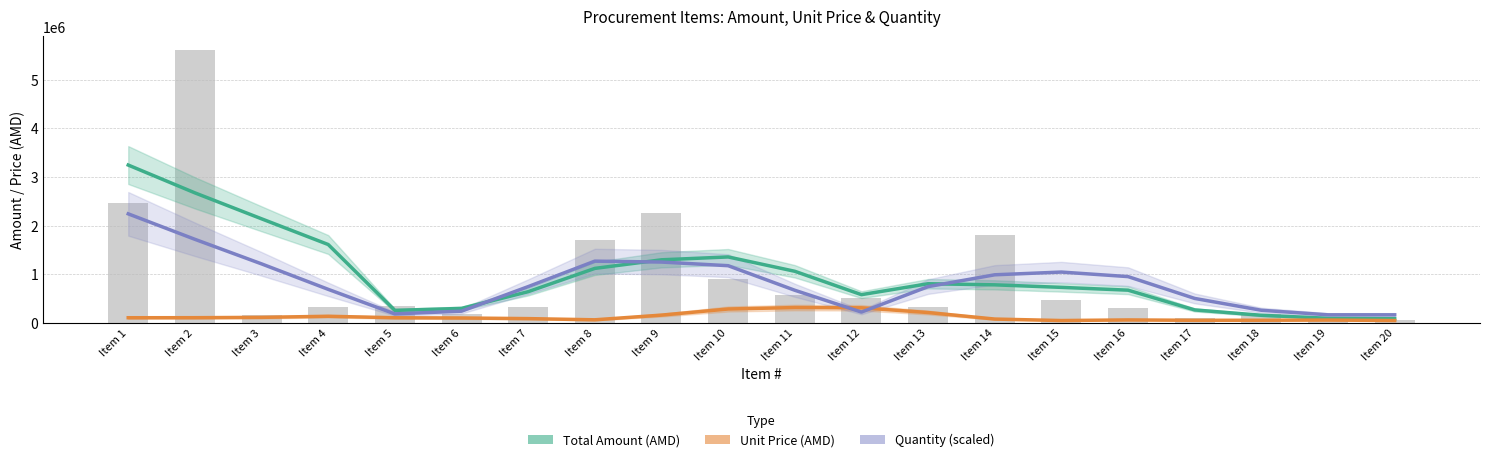

Rank the categories by Quantity (scaled) value from highest to lowest.

Item 1, Item 2, Item 8, Item 9, Item 3, Item 10, Item 15, Item 14, Item 16, Item 7, Item 13, Item 4, Item 11, Item 17, Item 18, Item 6, Item 12, Item 5, Item 19, Item 20